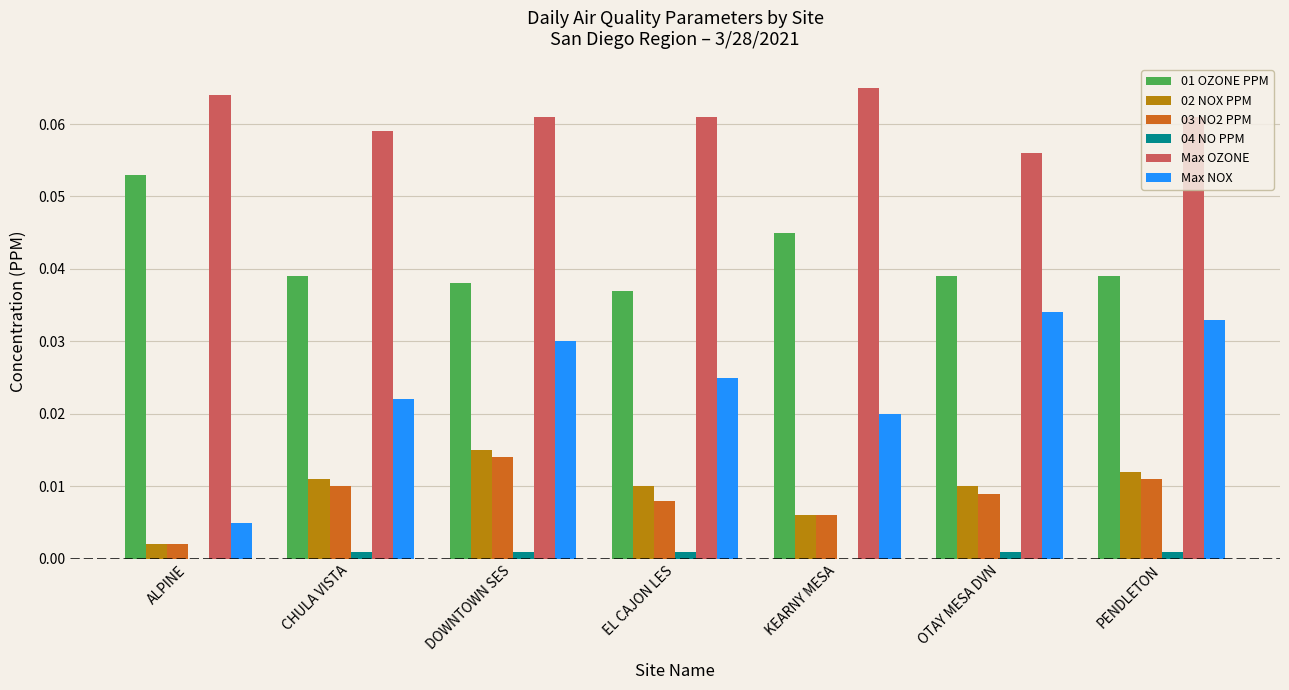

The 03 NO2 PPM series shows 0.0 at EL CAJON LES. True or false?

True